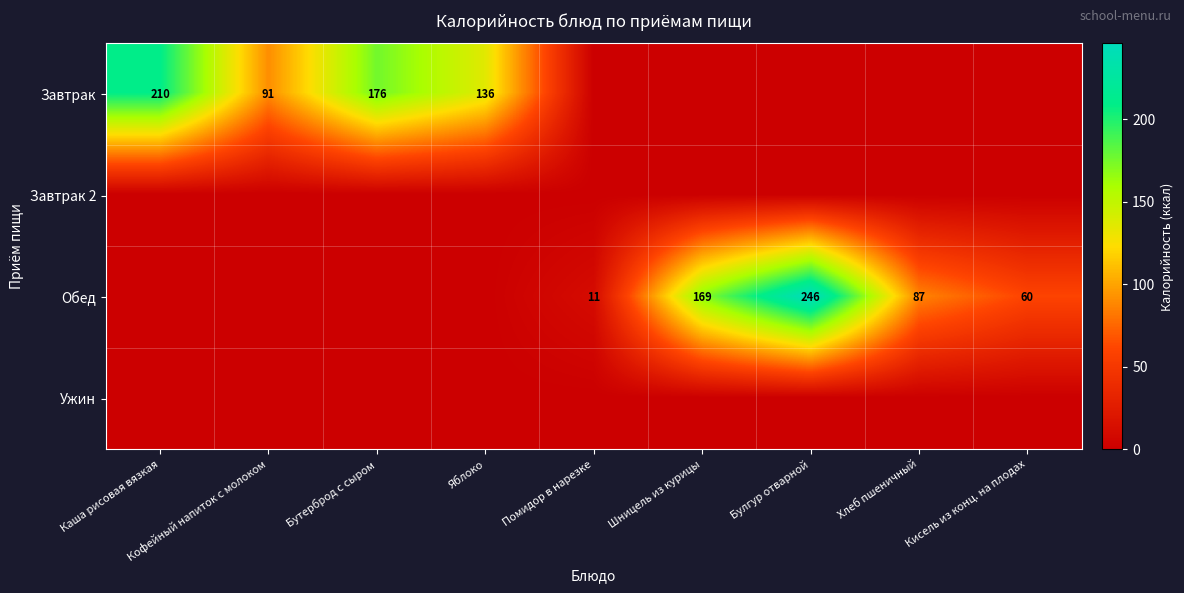

The Завтрак series shows 91 at Кофейный напиток с молоком. True or false?

True